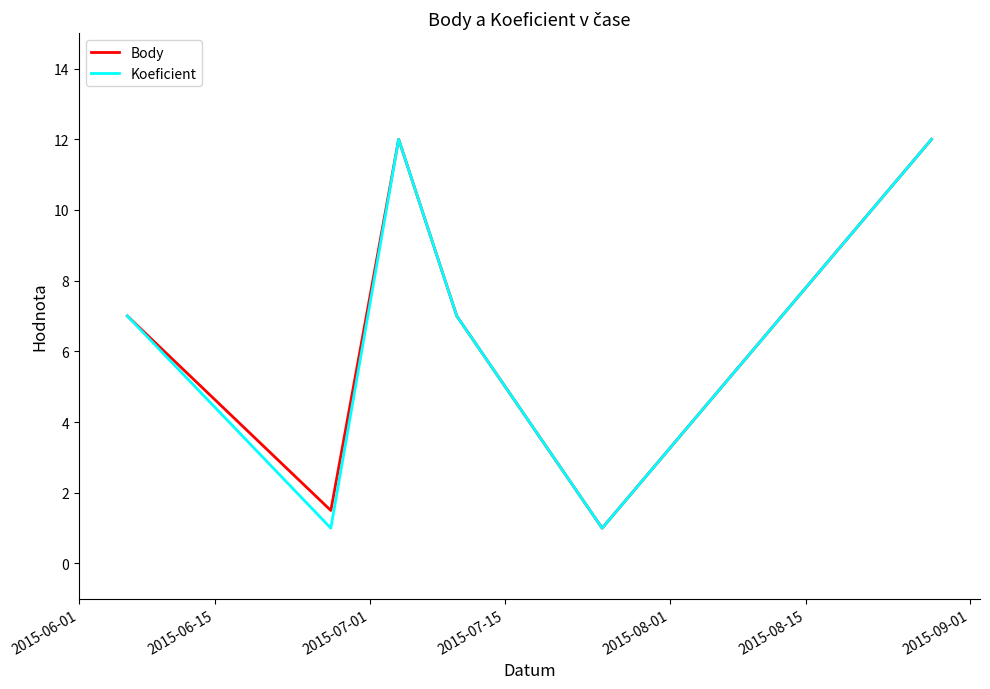

In Body, how many points are lower than both neighbors (excluding endpoints)?

2